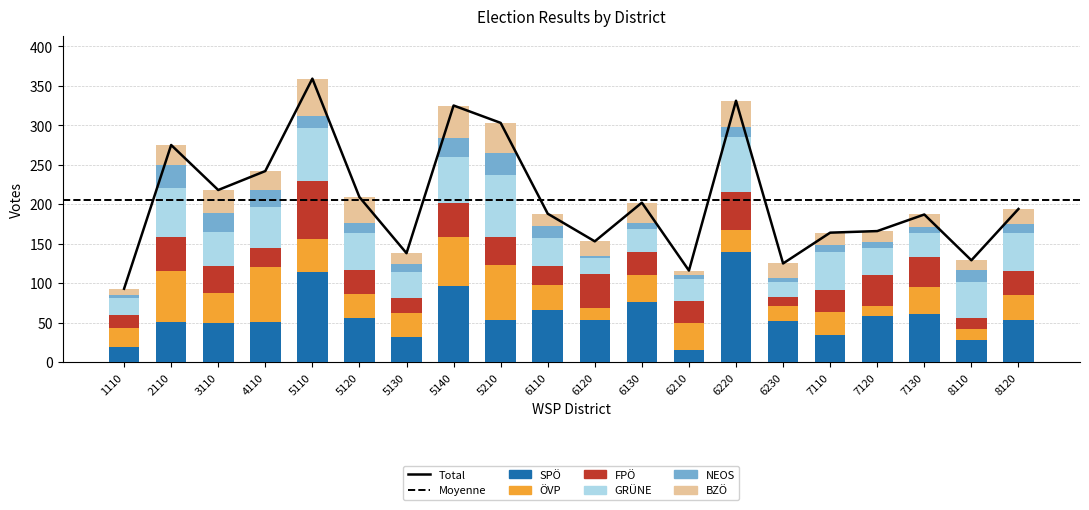

What is the total value across all series at 5140?

325